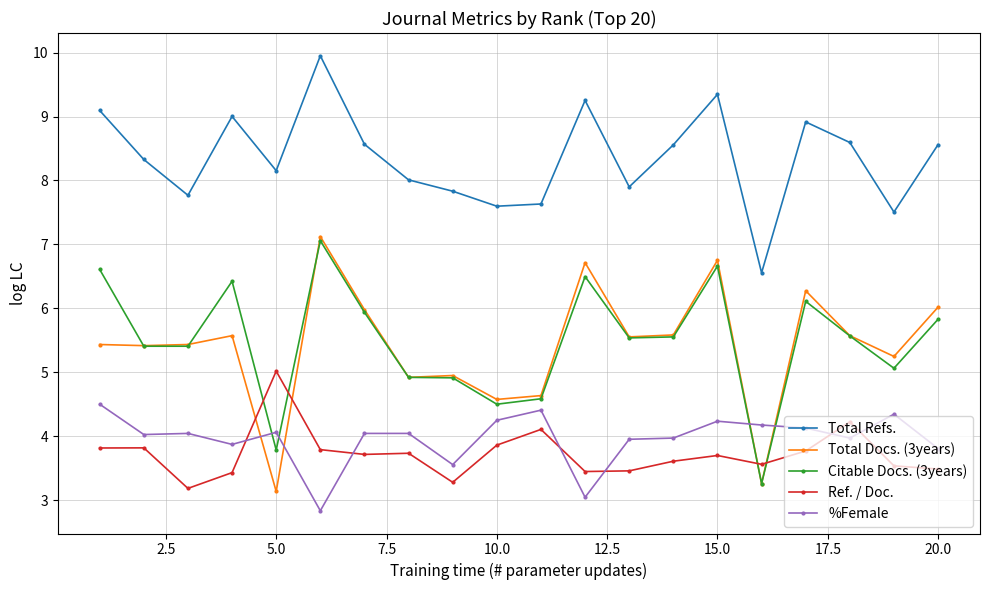

In Total Refs., how many points are higher than both neighbors (excluding endpoints)?

5